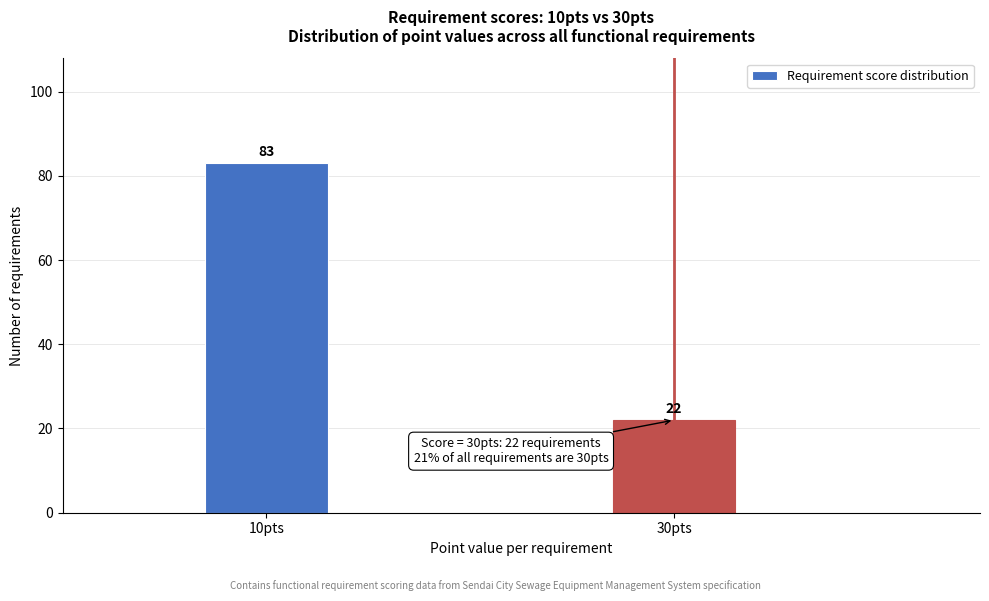

Reading left to right, transcribe all the data shown in this chart.

10pts=83	30pts=22